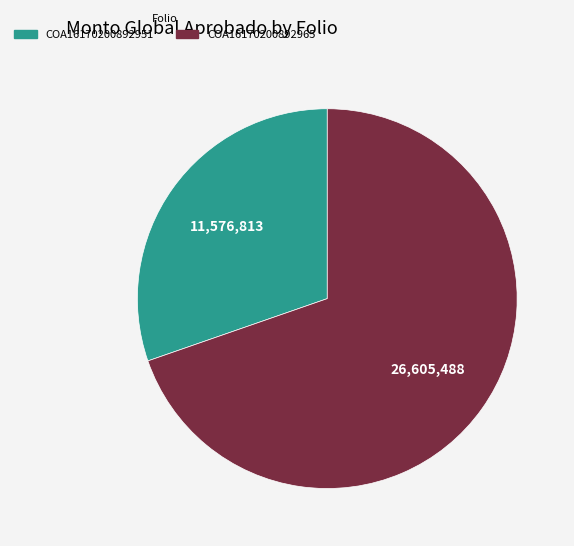

Rank the categories by value from lowest to highest.

COA16170200892951, COA16170200892965